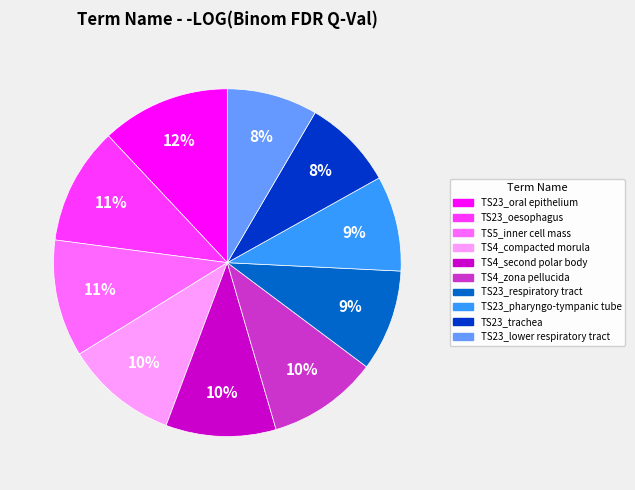

How many segments does this pie chart have?

10